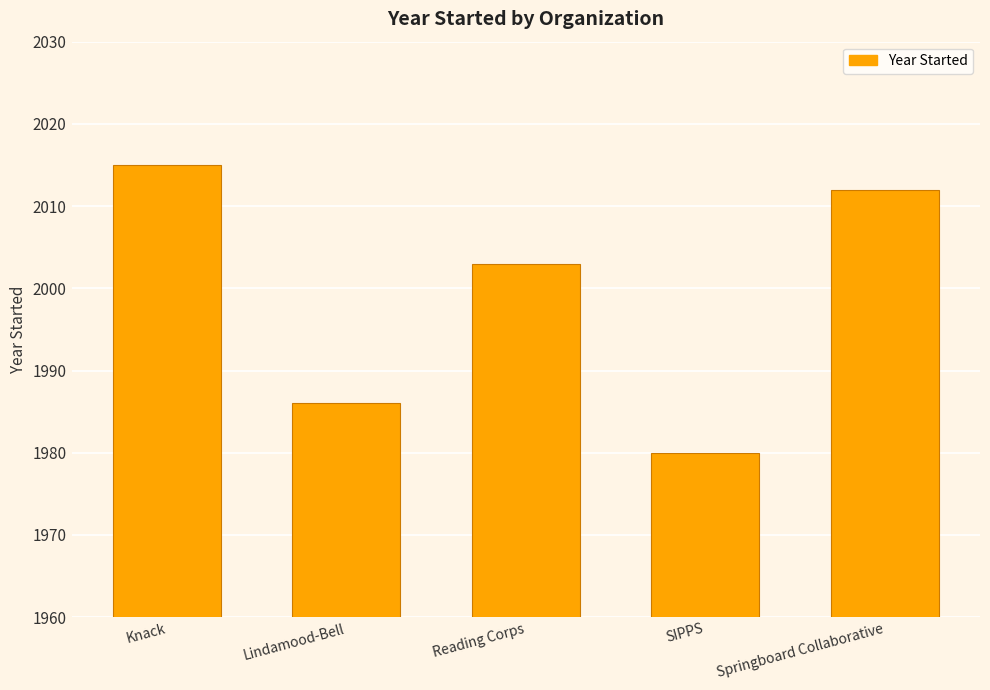

The value at Knack is 2015. True or false?

True